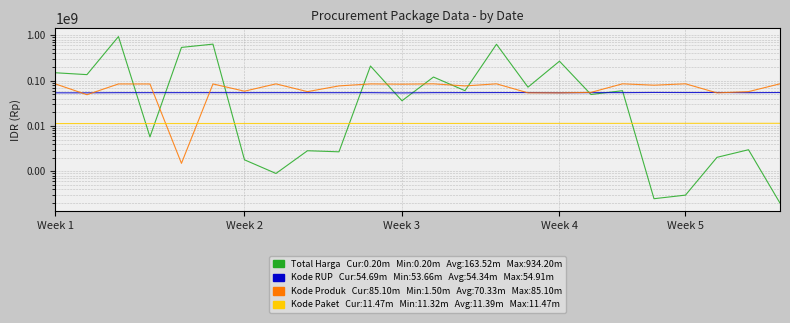

At how many categories does at least one series exceed 723430414?

1